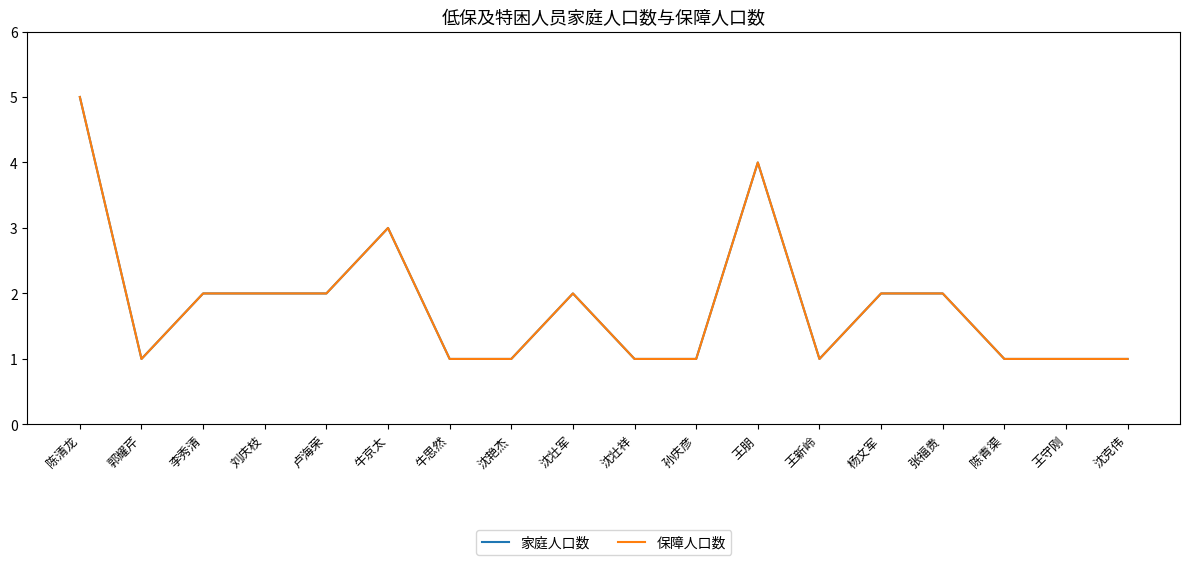

Is this an area chart (filled region under the line)?

No